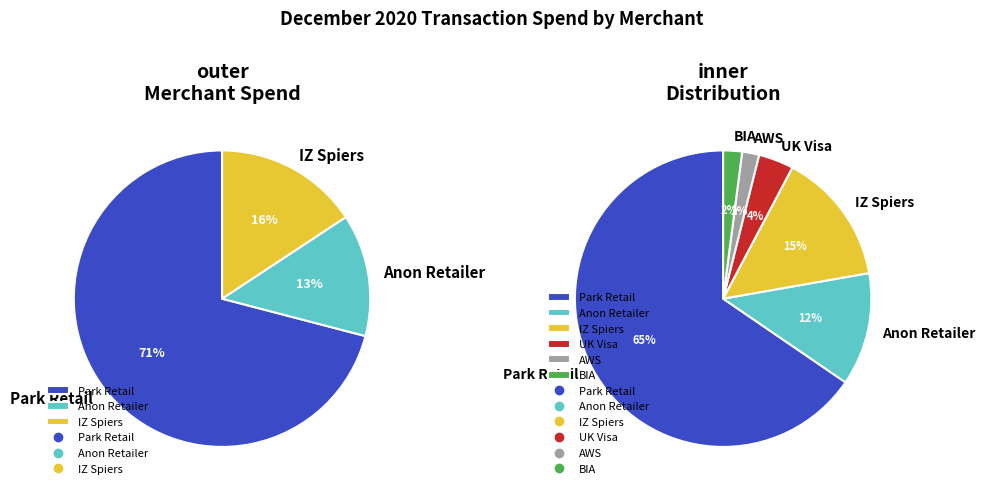

What portion of the pie excludes Amazon Web Services EMEA SARL?

98.2%